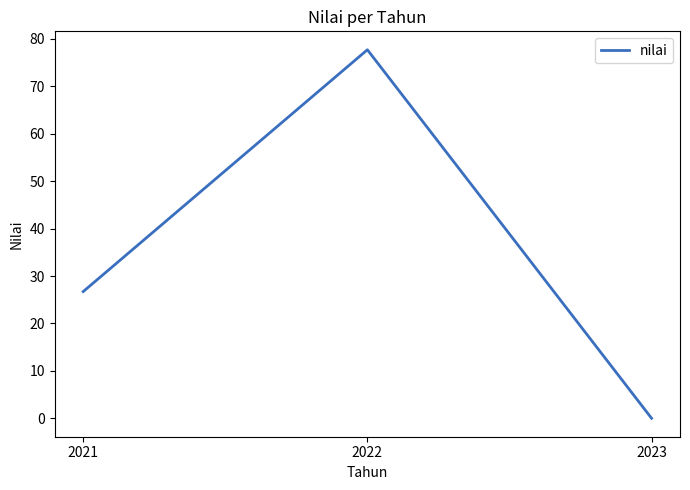

How many lines are shown in the chart?

1